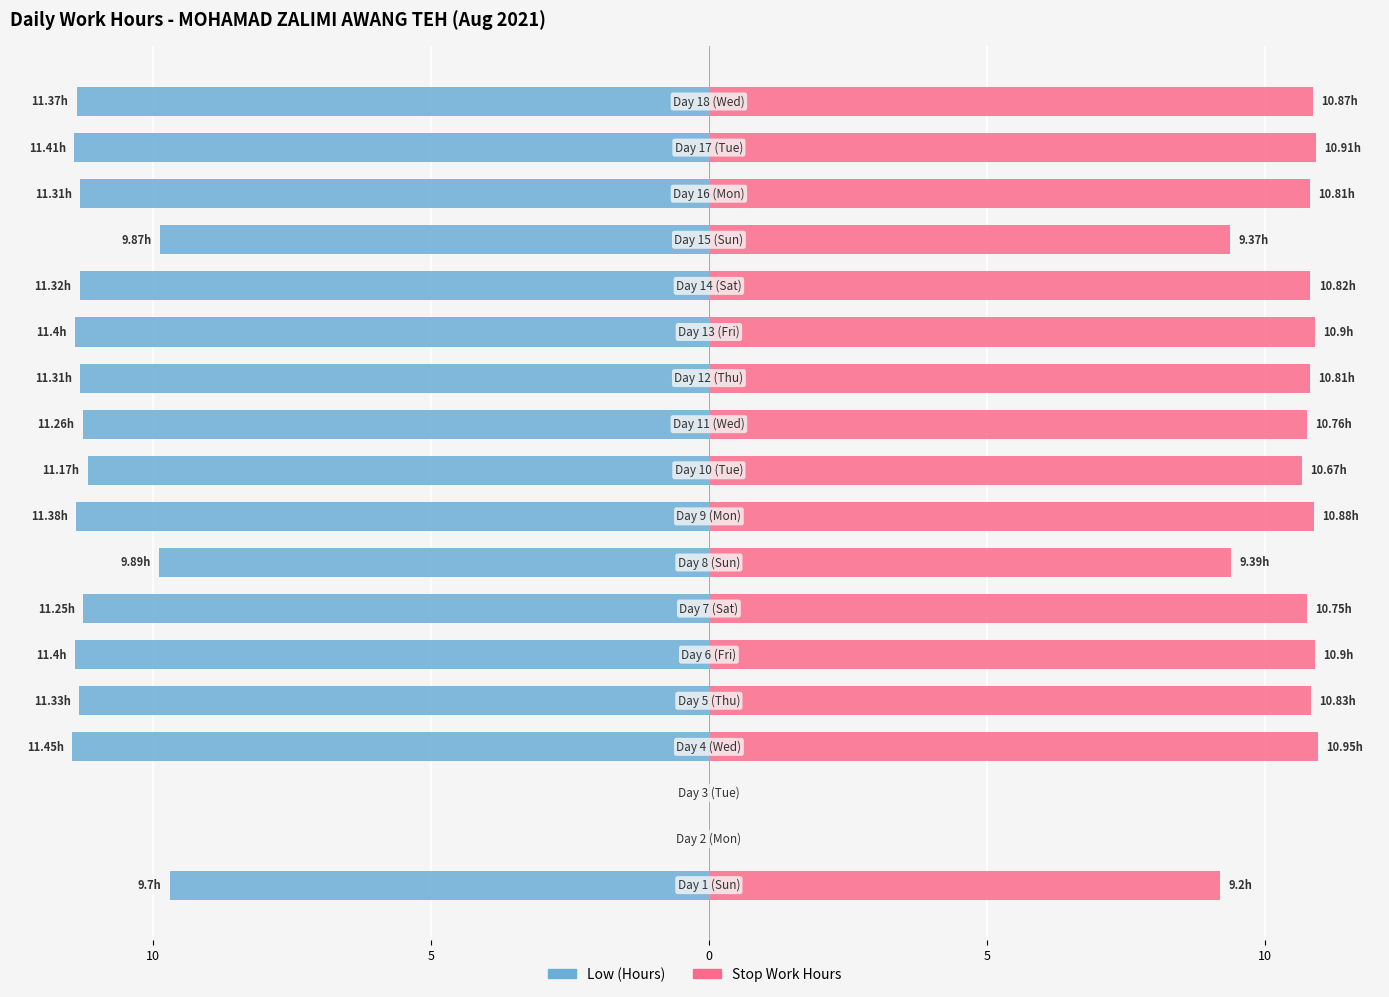

How many groups of bars are there?

18